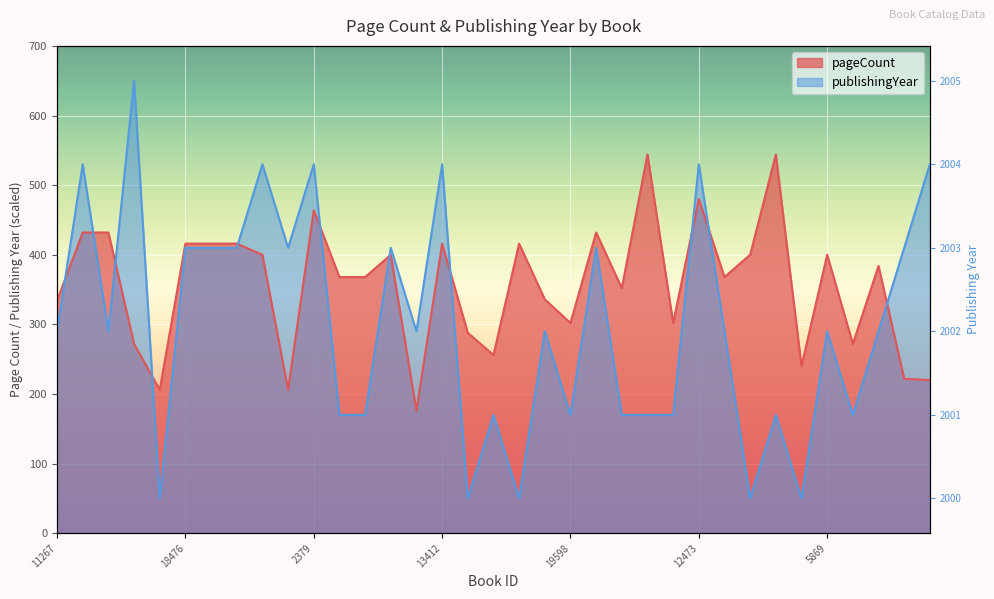

What is the difference between the second highest and second lowest values in the pageCount series?

338